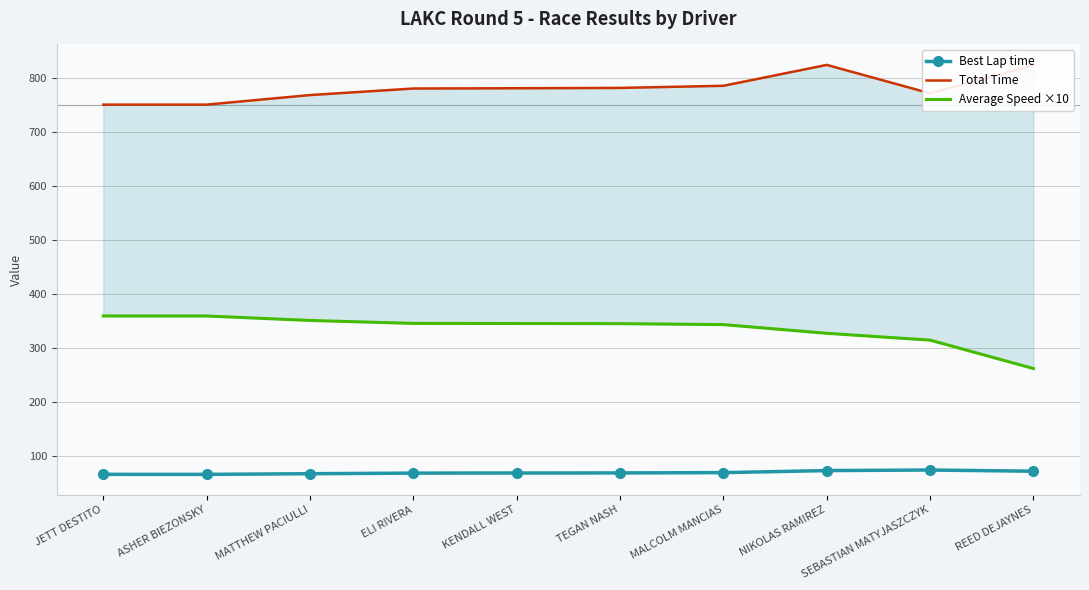

How many interior local valleys does the Best Lap time series have?

1